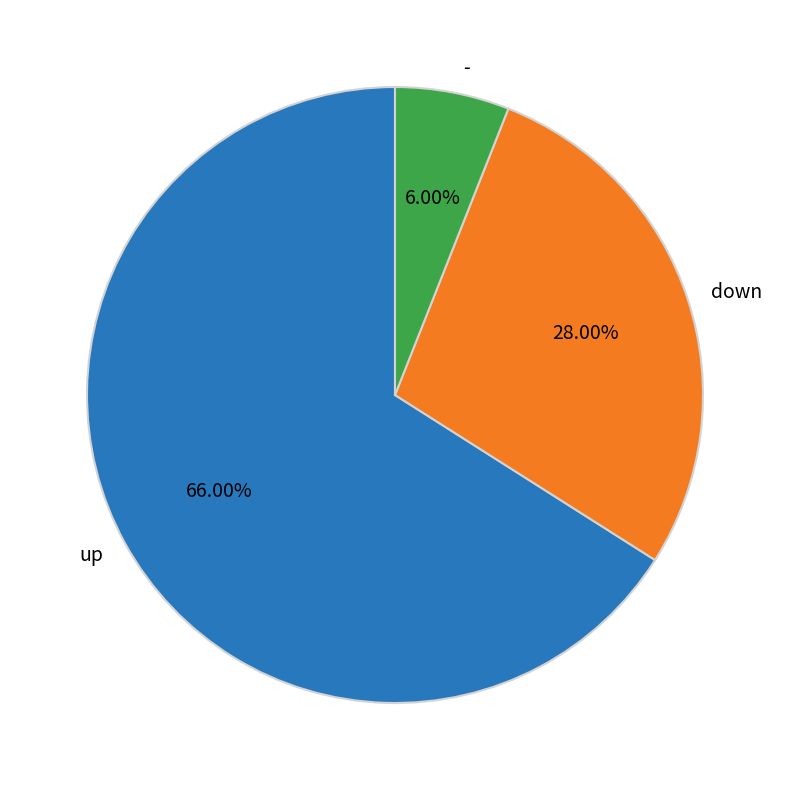

Which category has the smallest portion of the pie?

-